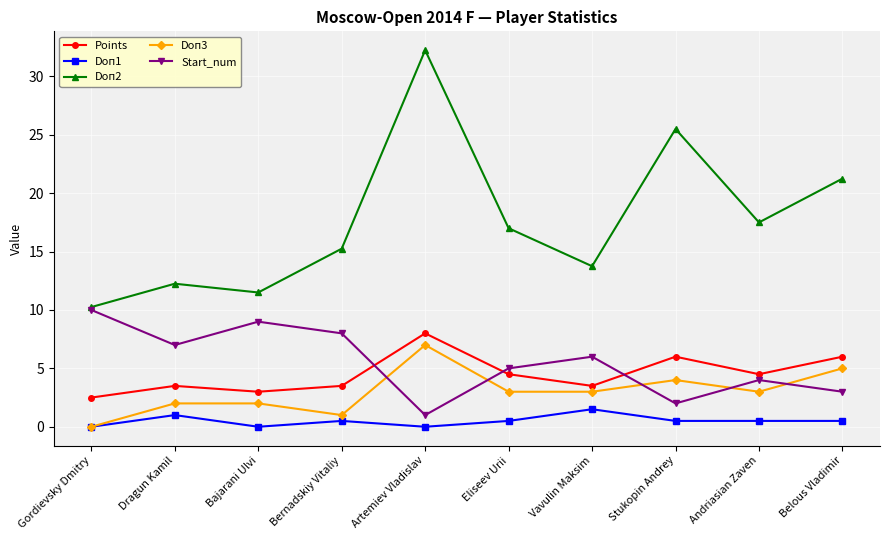

What is the sum of the Points values at Belous Vladimir and Bernadskiy Vitaliy?

9.5